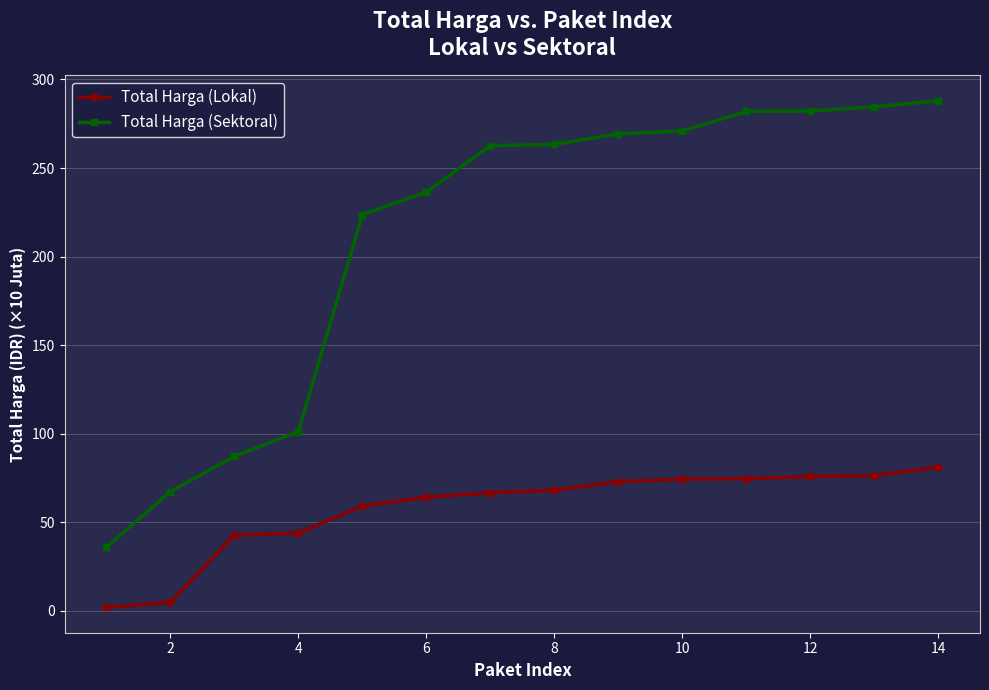

What is the value of the Total Harga (Sektoral) point at the 6th from the left?

236.4